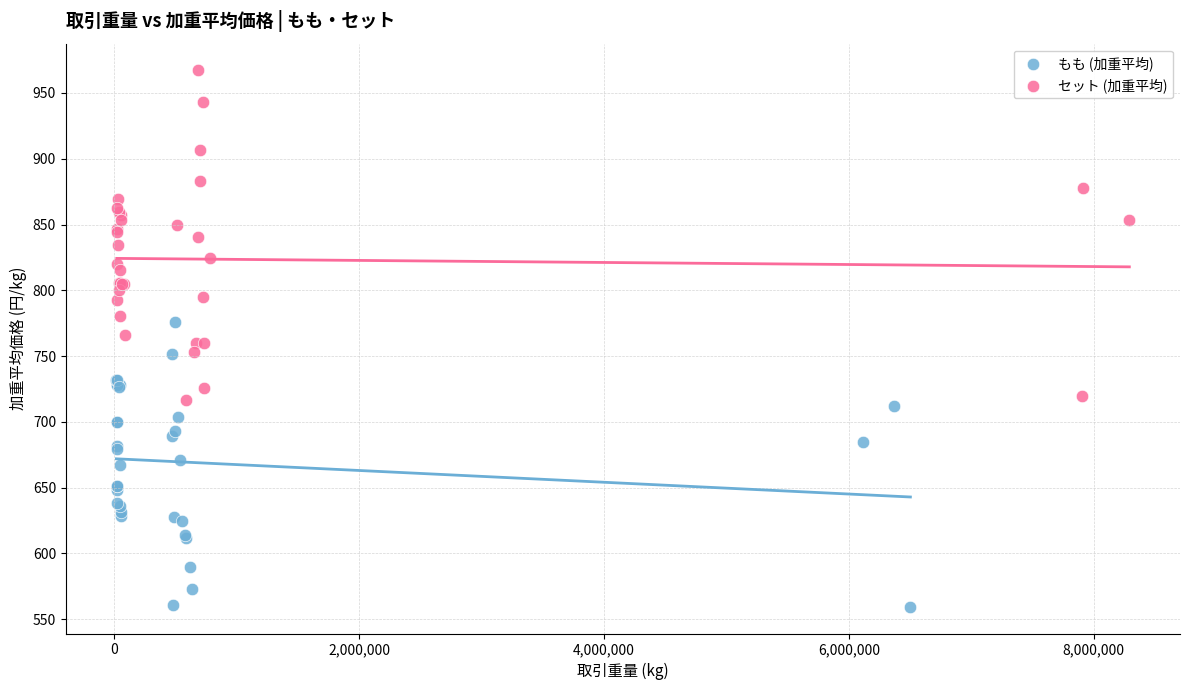

Which series reaches the maximum Y coordinate?

セット (加重平均)